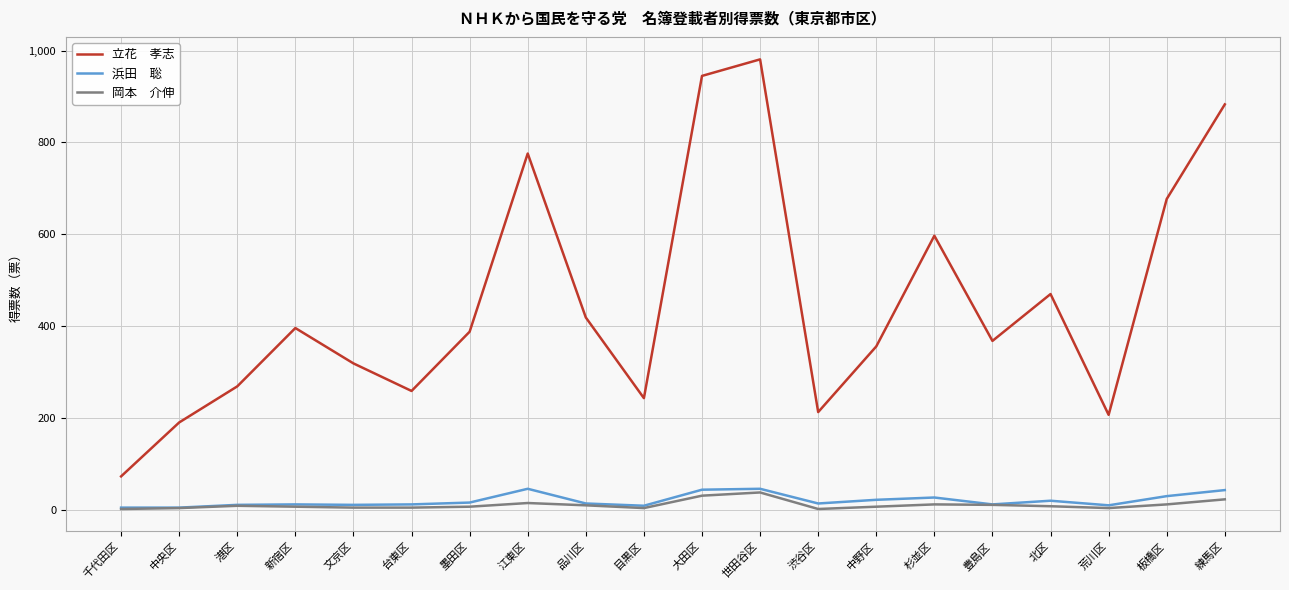

What is the total value across all series at 世田谷区?

1065.0